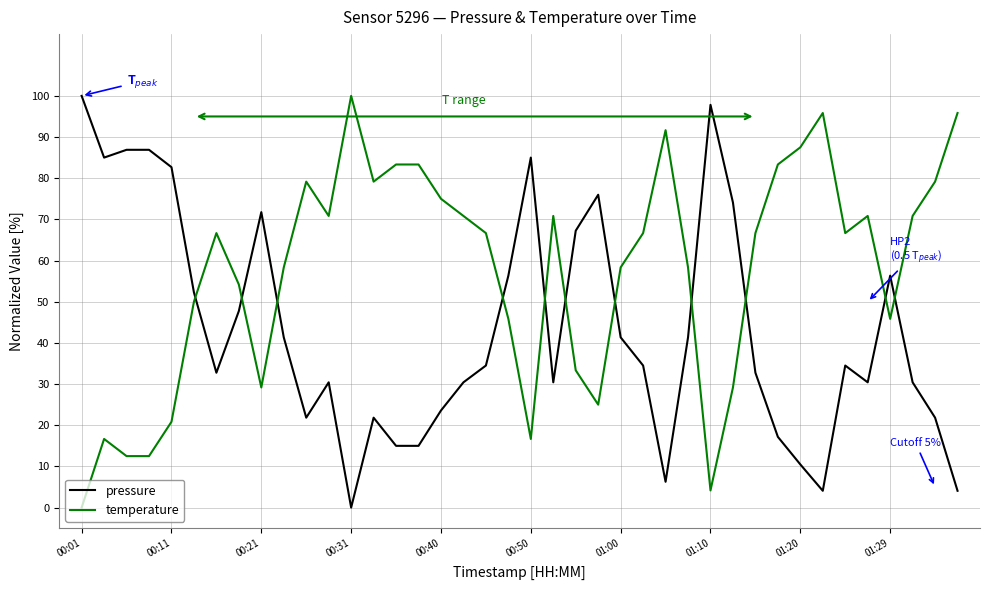

True or false: pressure and temperature intersect in this chart.

True